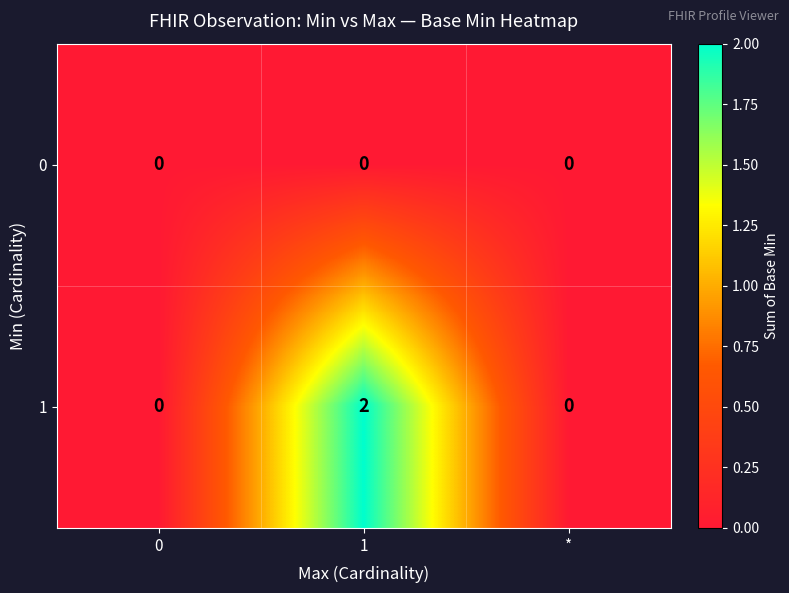

True or false: 1 has a value of -1 at 0.

False